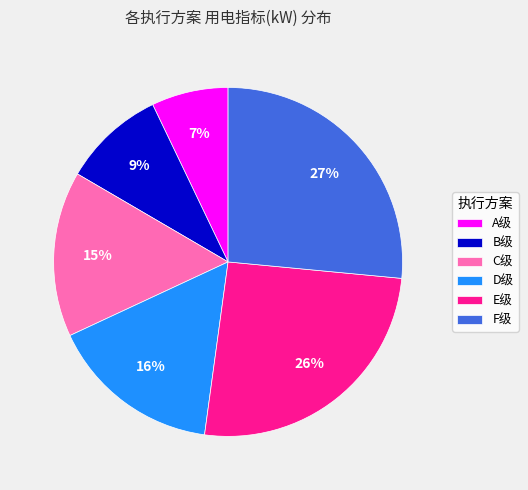

The C级 slice represents 15% of the pie. True or false?

True